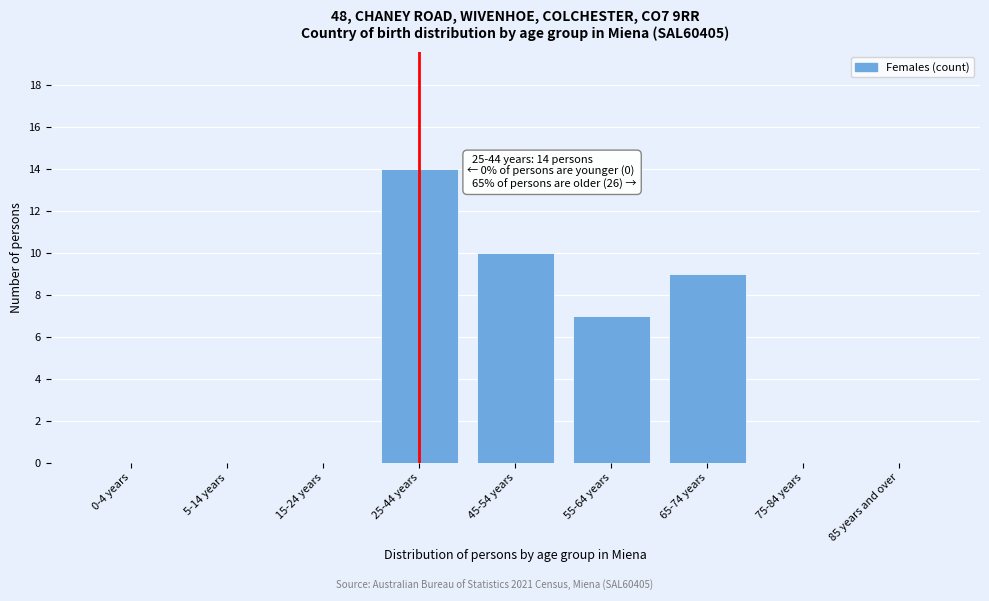

Reading right to left, what are all the values shown in this chart?

85 years and over=0	75-84 years=0	65-74 years=9	55-64 years=7	45-54 years=10	25-44 years=14	15-24 years=0	5-14 years=0	0-4 years=0